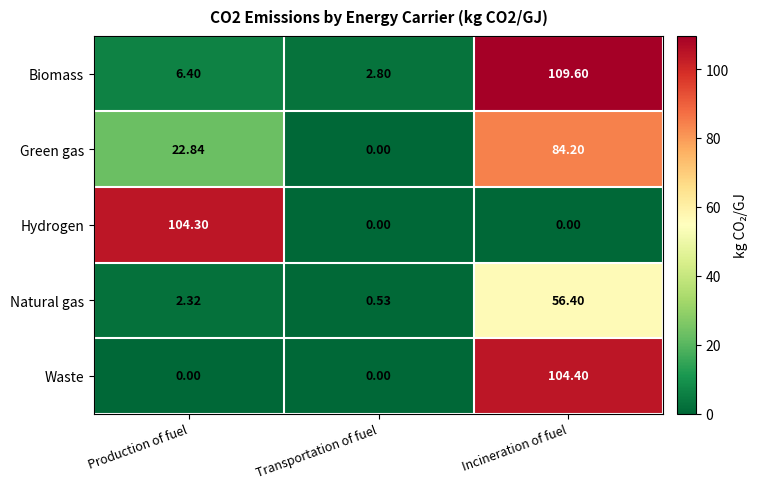

Which series has the largest total across all categories?

Biomass